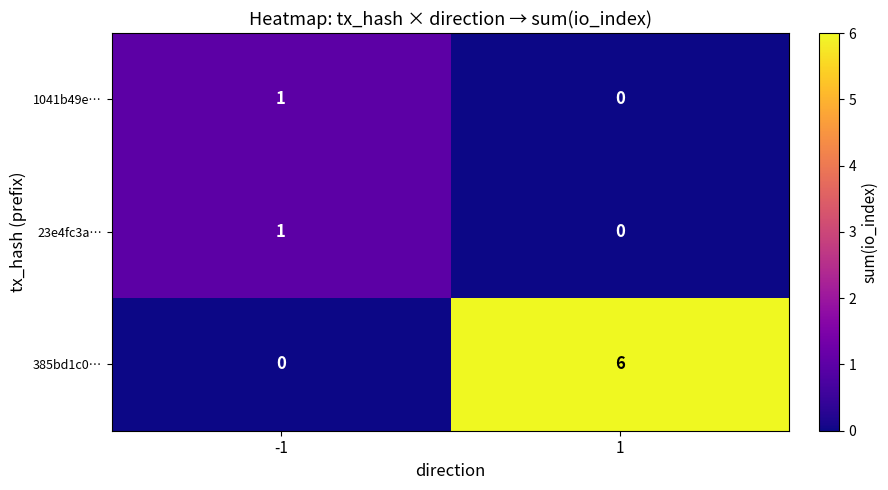

Is the value of 385bd1c0… at 1 greater than the value of 1041b49e… at -1?

Yes